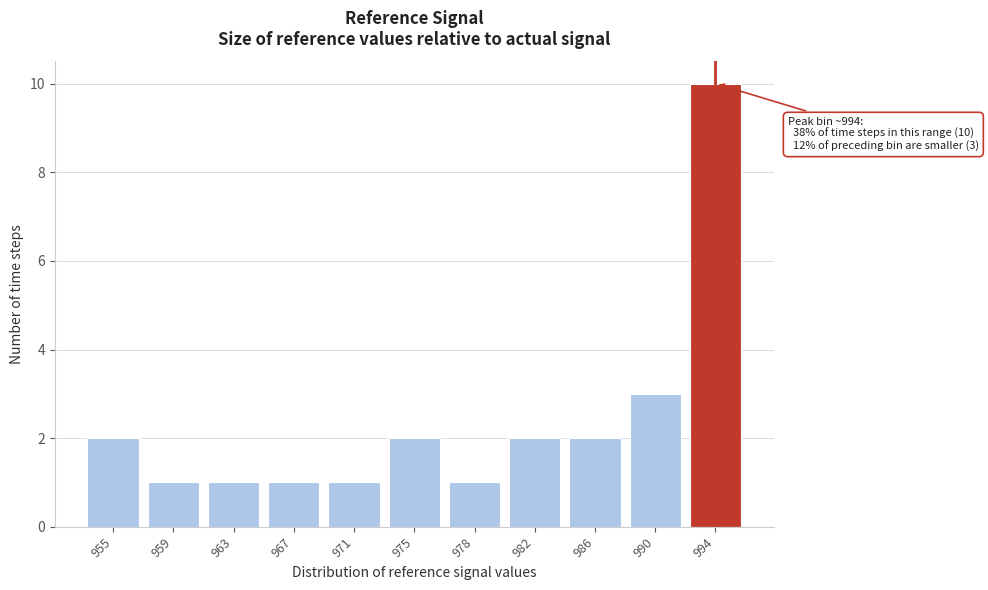

Reading left to right, list all the values displayed in this chart.

955=2	959=1	963=1	967=1	971=1	975=2	978=1	982=2	986=2	990=3	994=10